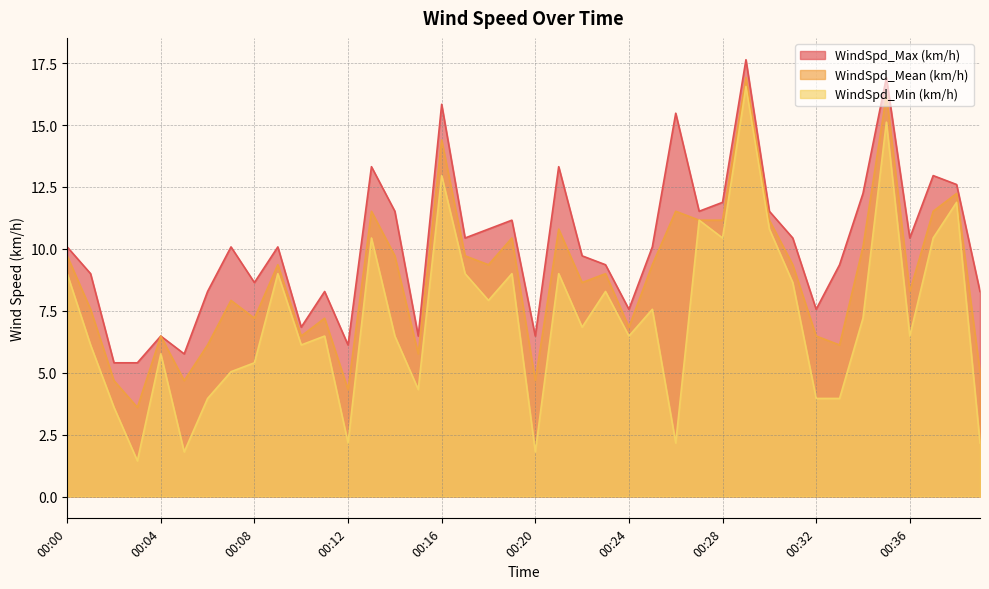

The WindSpd_Min (km/h) series shows 13.0 at 00:16. True or false?

True